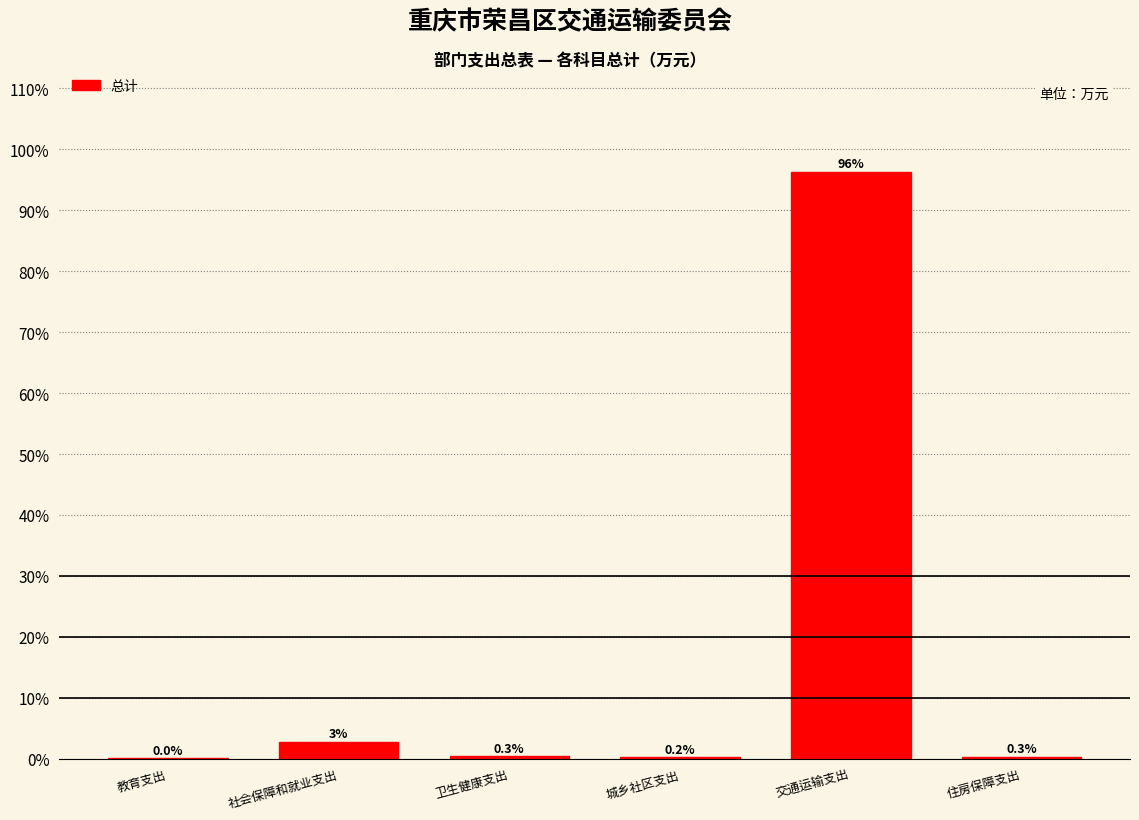

What is the approximate value at 交通运输支出?

96.3